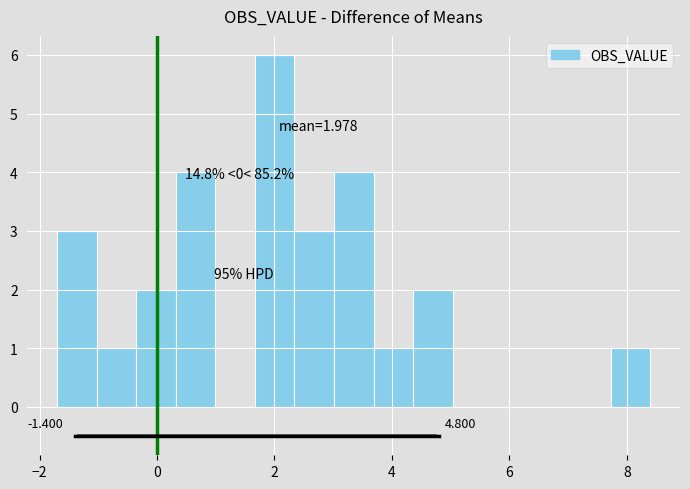

Read against the x-axis, roughly where is the centre of the tallest bar?

2.0